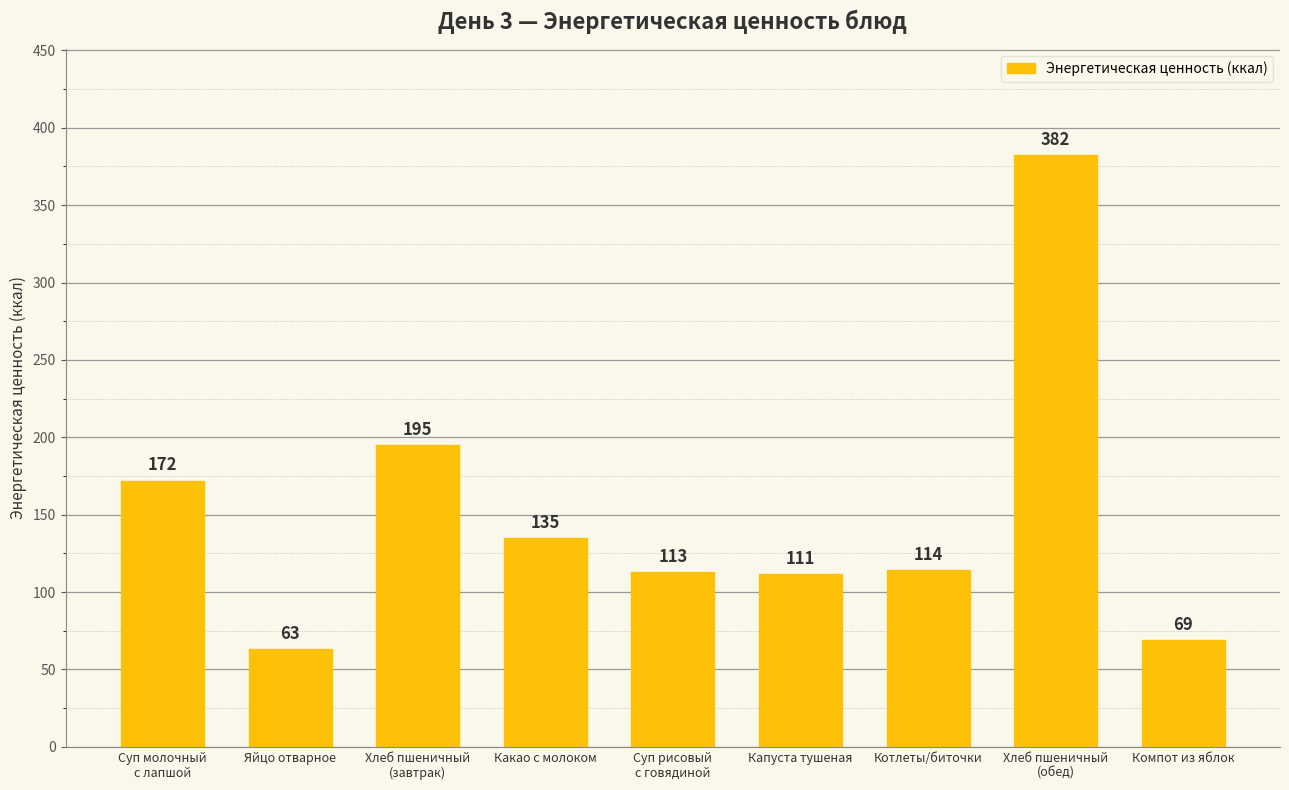

What is the label of the 6th bar from the left?

Капуста тушеная